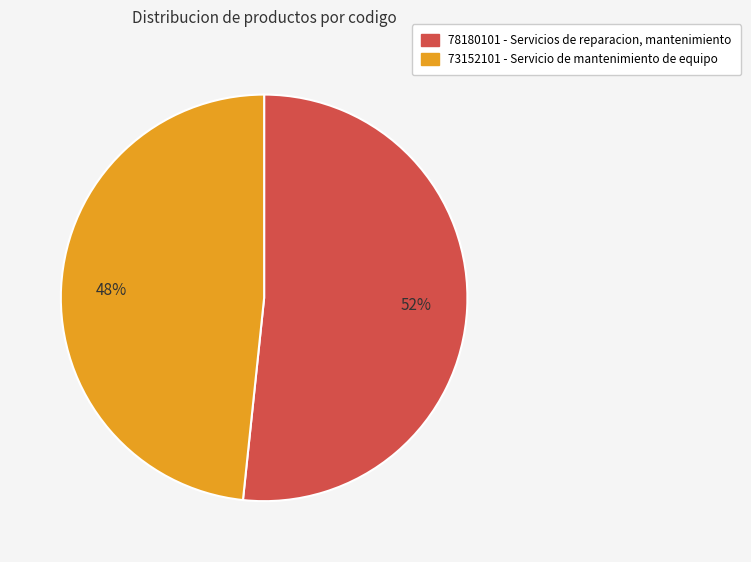

Does 78180101 - Servicios de reparacion, mantenimiento represent more than half of the total?

Yes